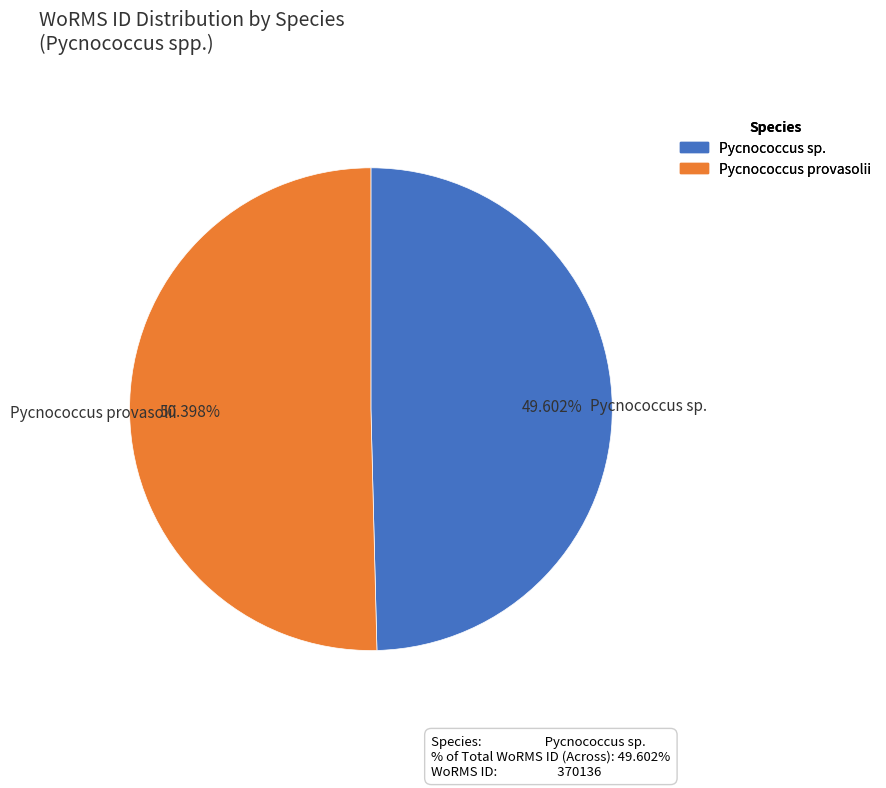

Does Pycnococcus provasolii represent more than half of the total?

Yes